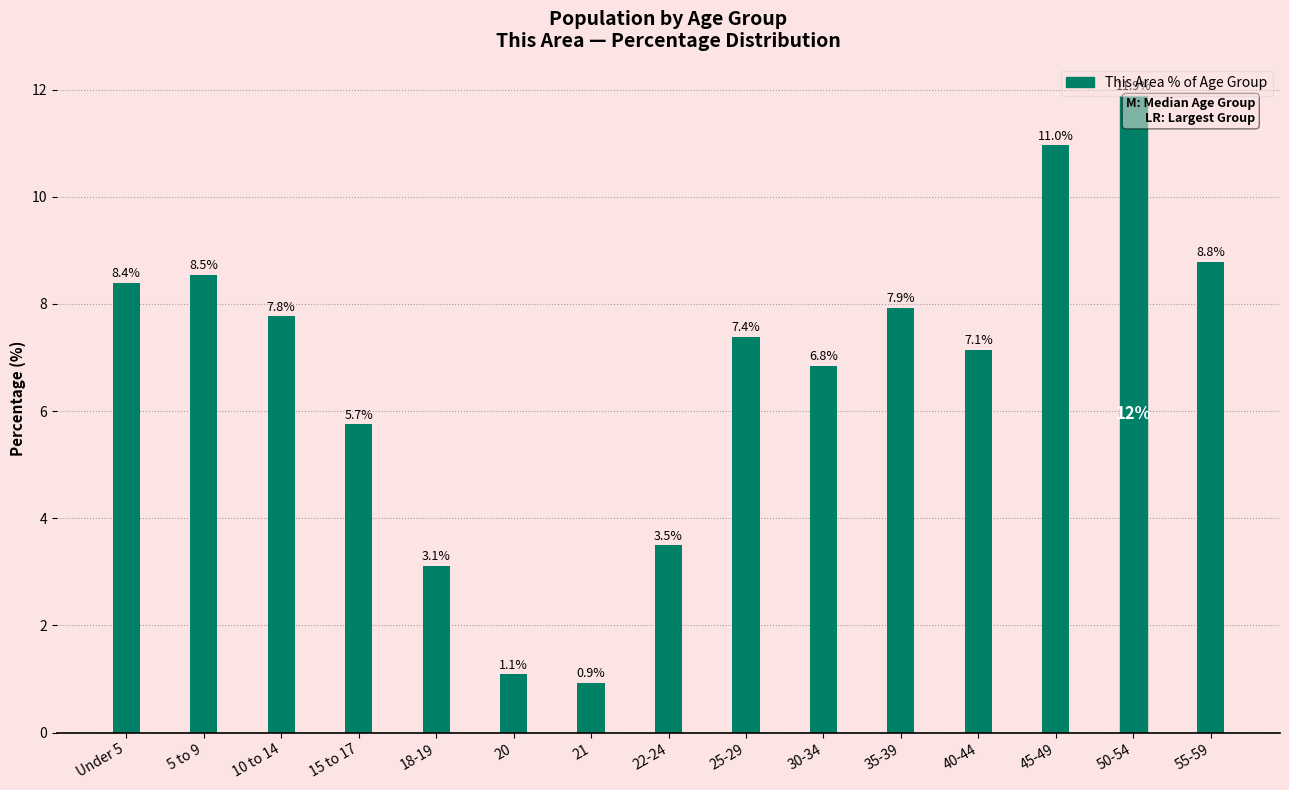

List the labels in order of value, largest first.

50-54, 45-49, 55-59, 5 to 9, Under 5, 35-39, 10 to 14, 25-29, 40-44, 30-34, 15 to 17, 22-24, 18-19, 20, 21